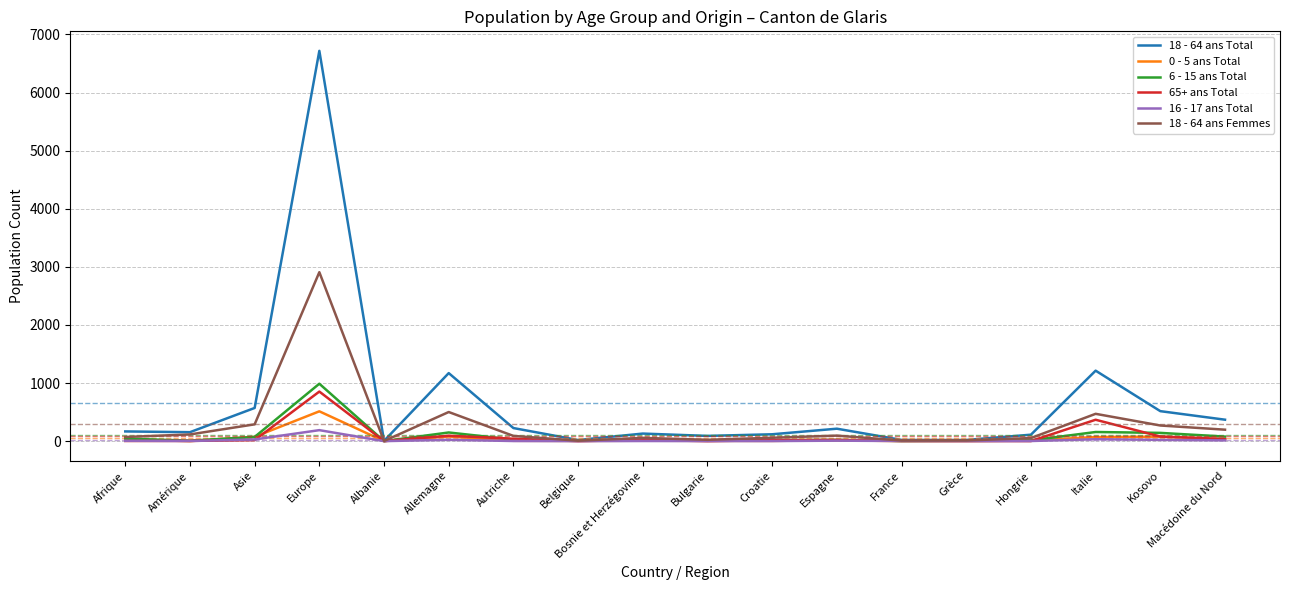

What are all the series names shown in the legend?

18 - 64 ans Total, 0 - 5 ans Total, 6 - 15 ans Total, 65+ ans Total, 16 - 17 ans Total, 18 - 64 ans Femmes